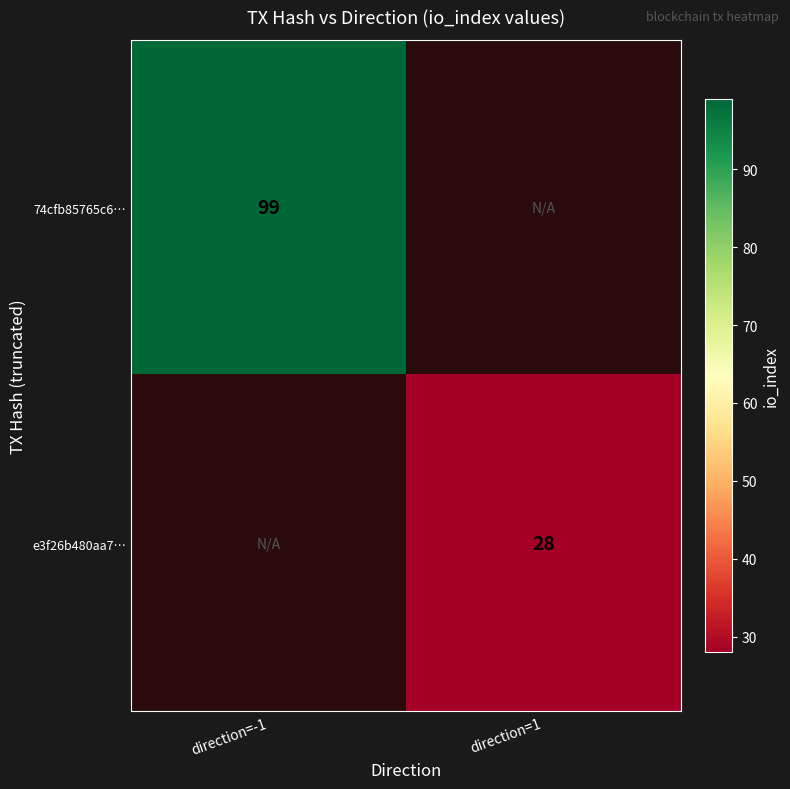

The 74cfb85765c6… series shows 21 at direction=-1. True or false?

False